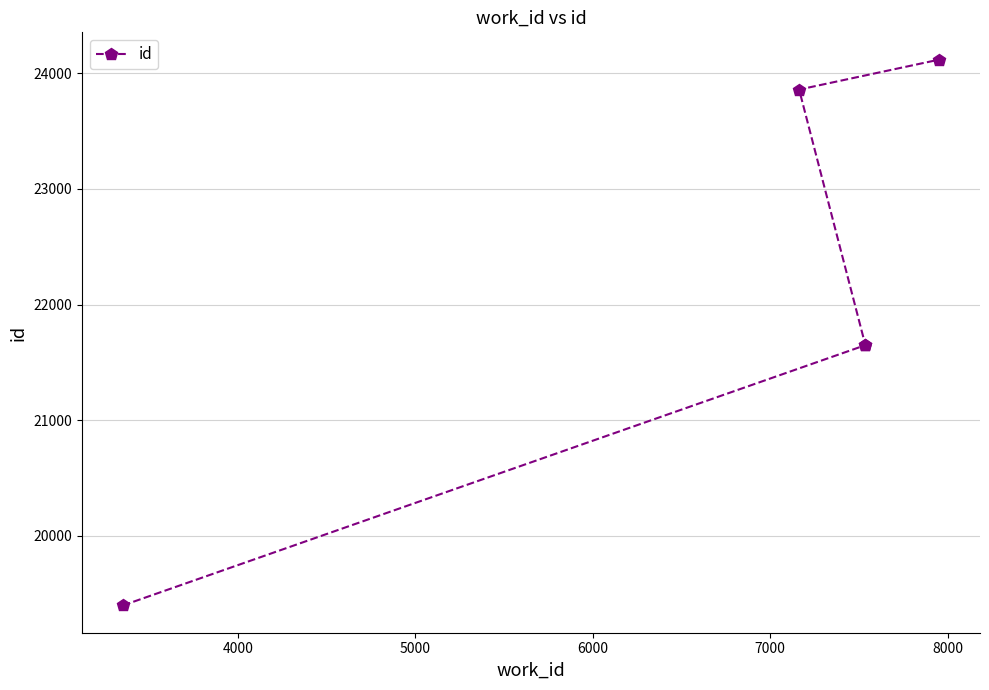

What is the difference between the maximum and minimum values?

4722